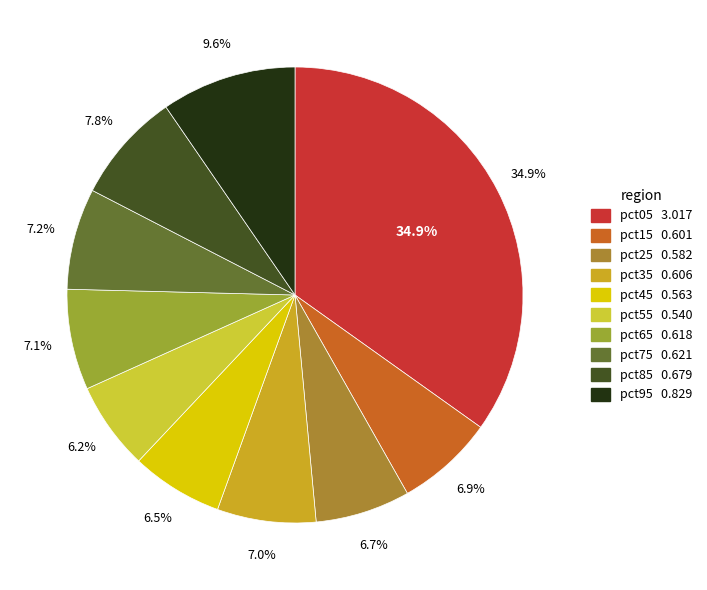

To the nearest percent, what portion does pct45 represent?

7%